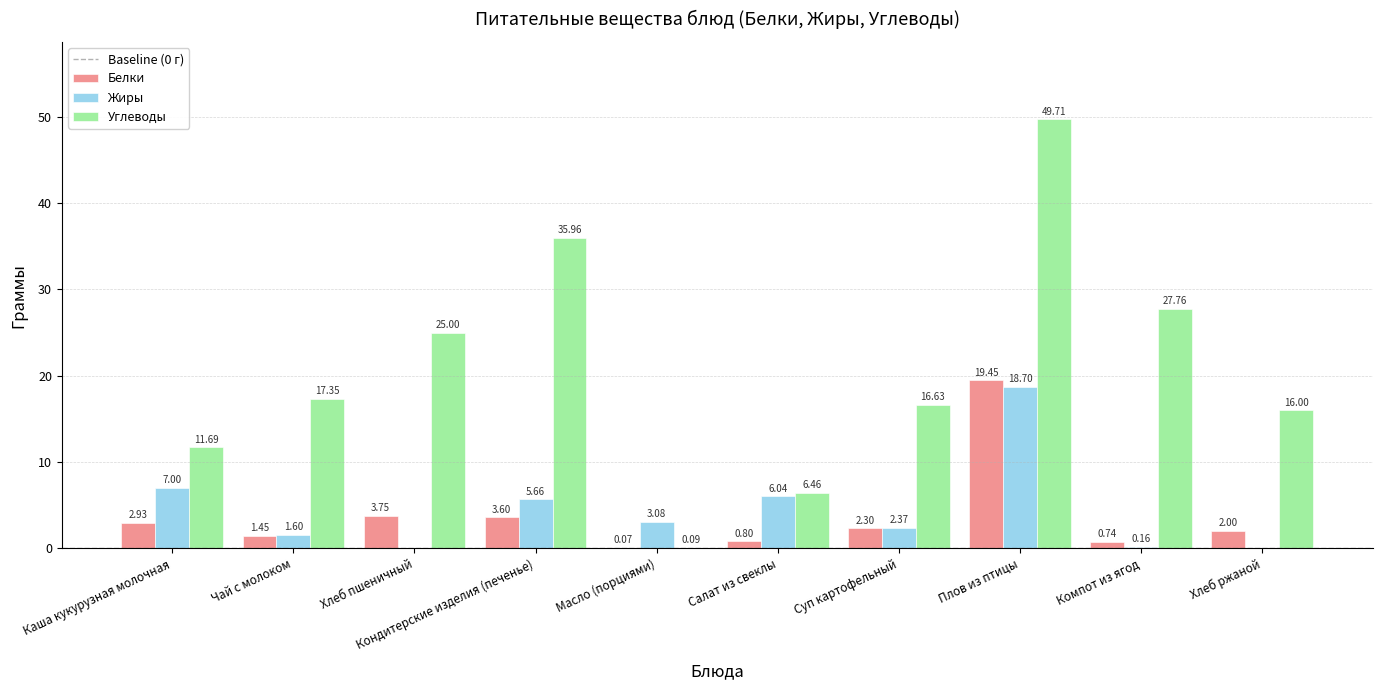

Where is Углеводы nearest to the value 24?

Хлеб пшеничный